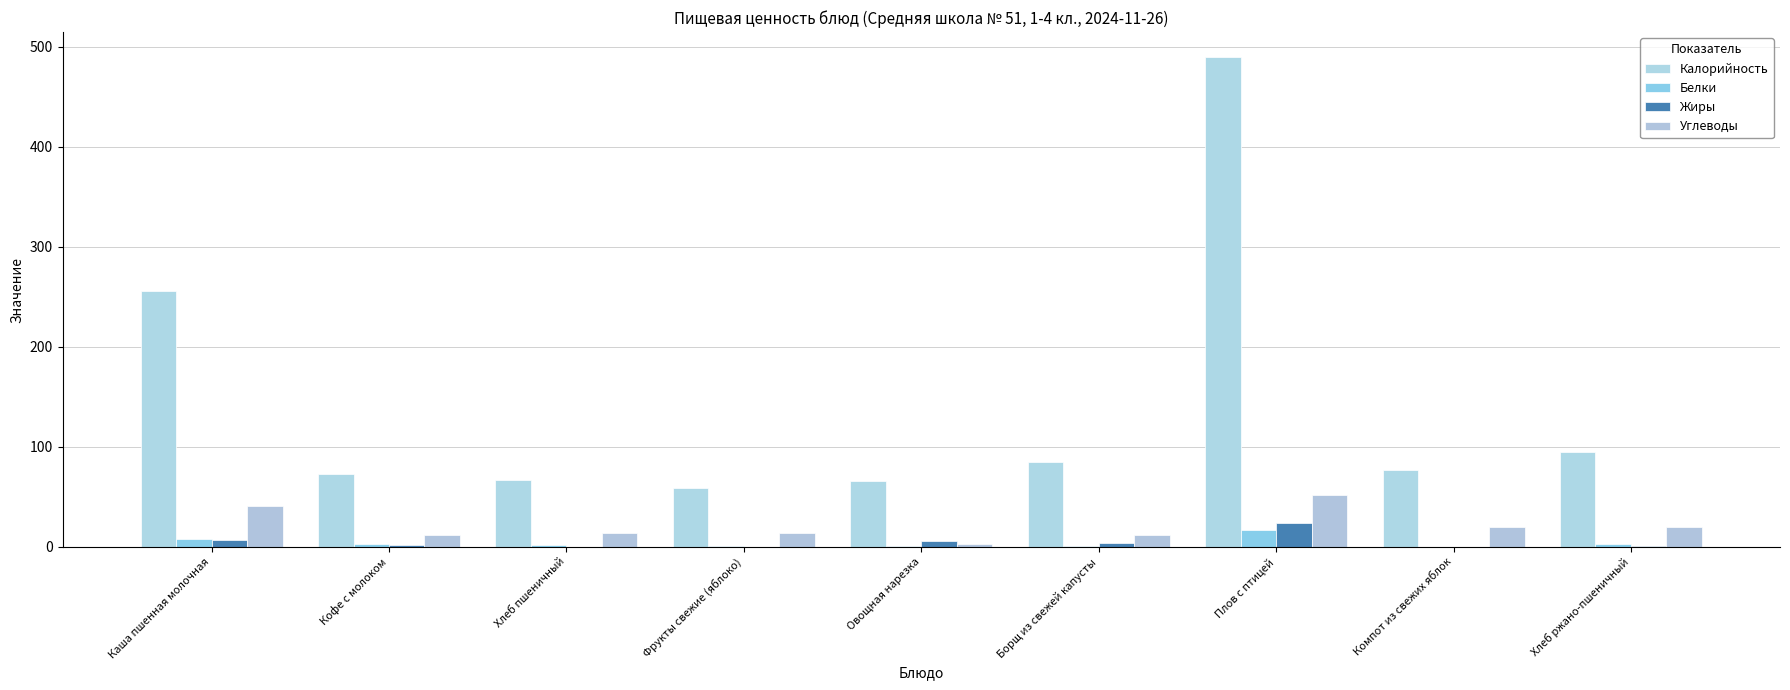

Count the number of data series in this chart.

4